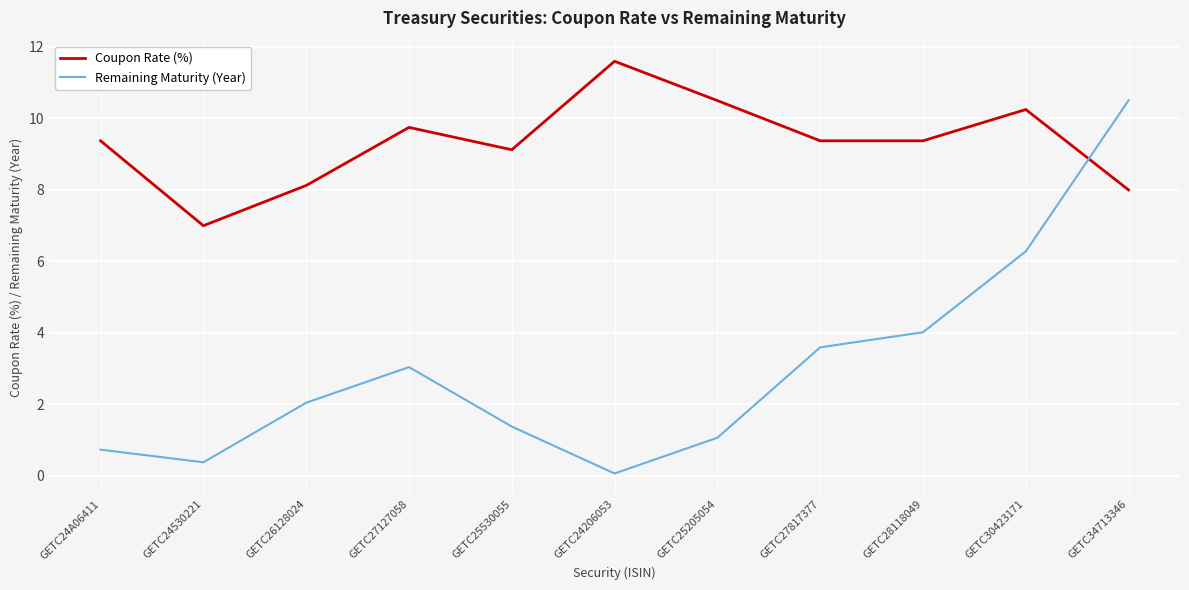

What position from the right is GETC24A06411?

11